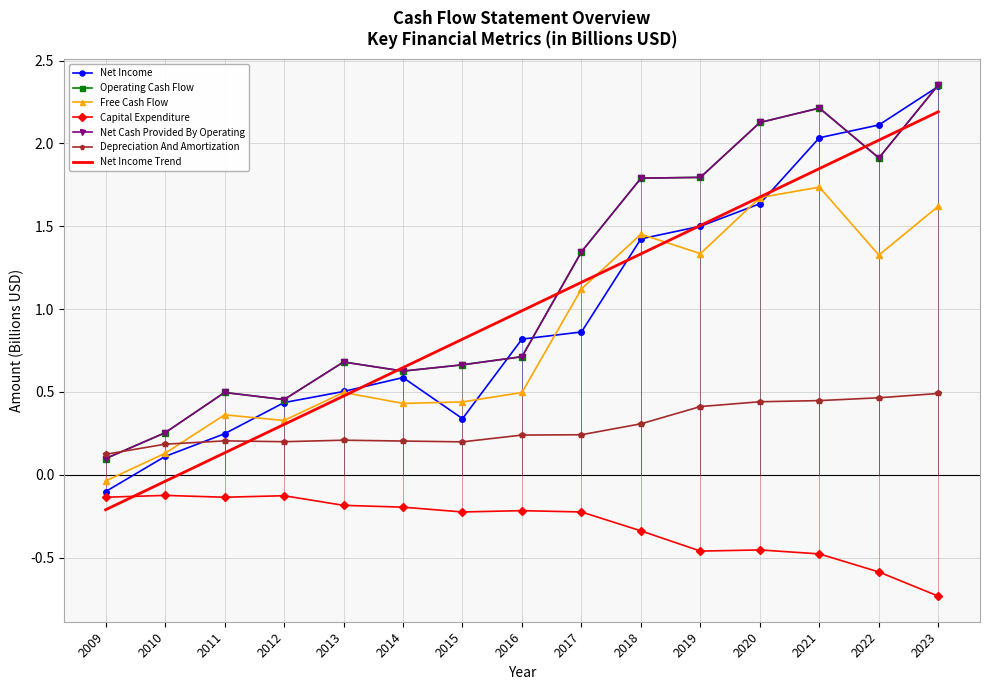

True or false: Net Cash Provided By Operating and Net Income intersect in this chart.

True